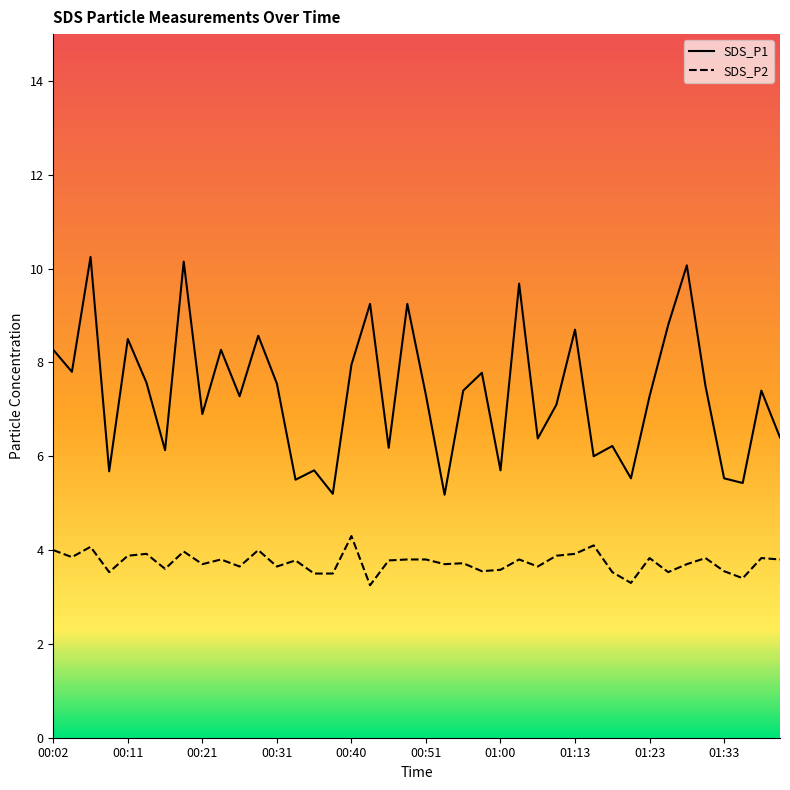

What is the sum of the SDS_P1 values at 00:23 and 00:02?

16.5